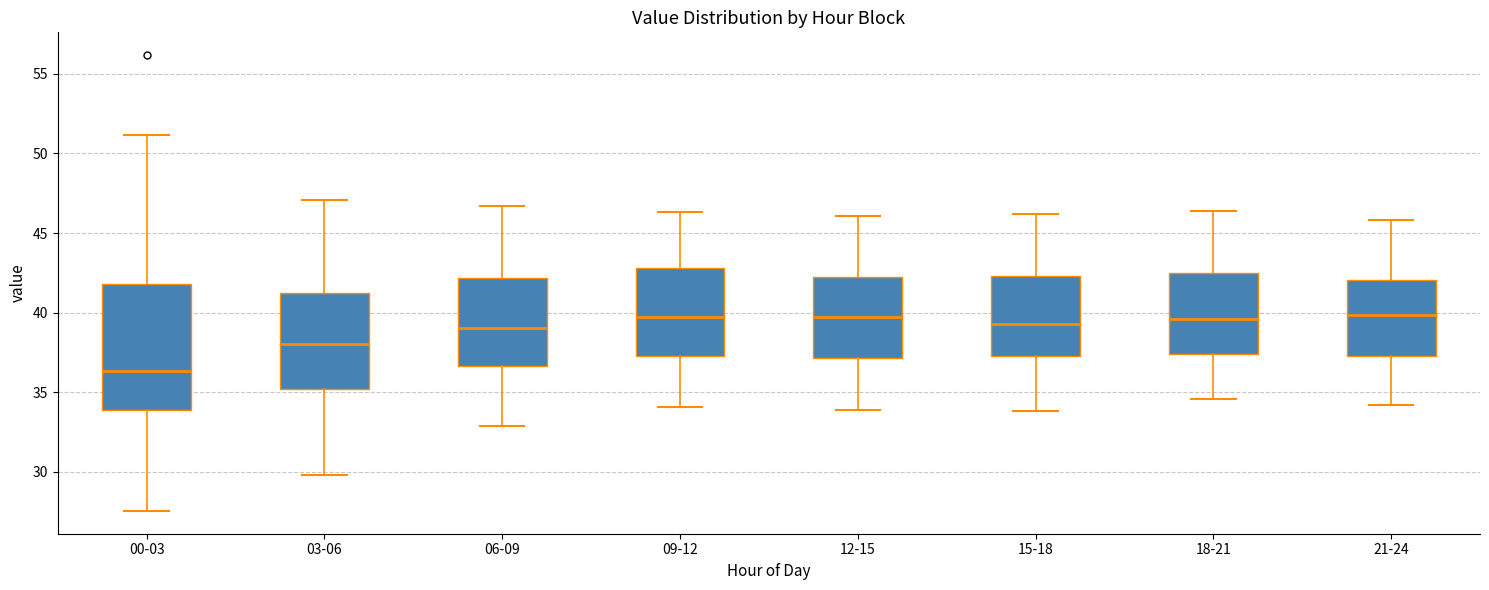

Which box has the lowest median line?

00-03